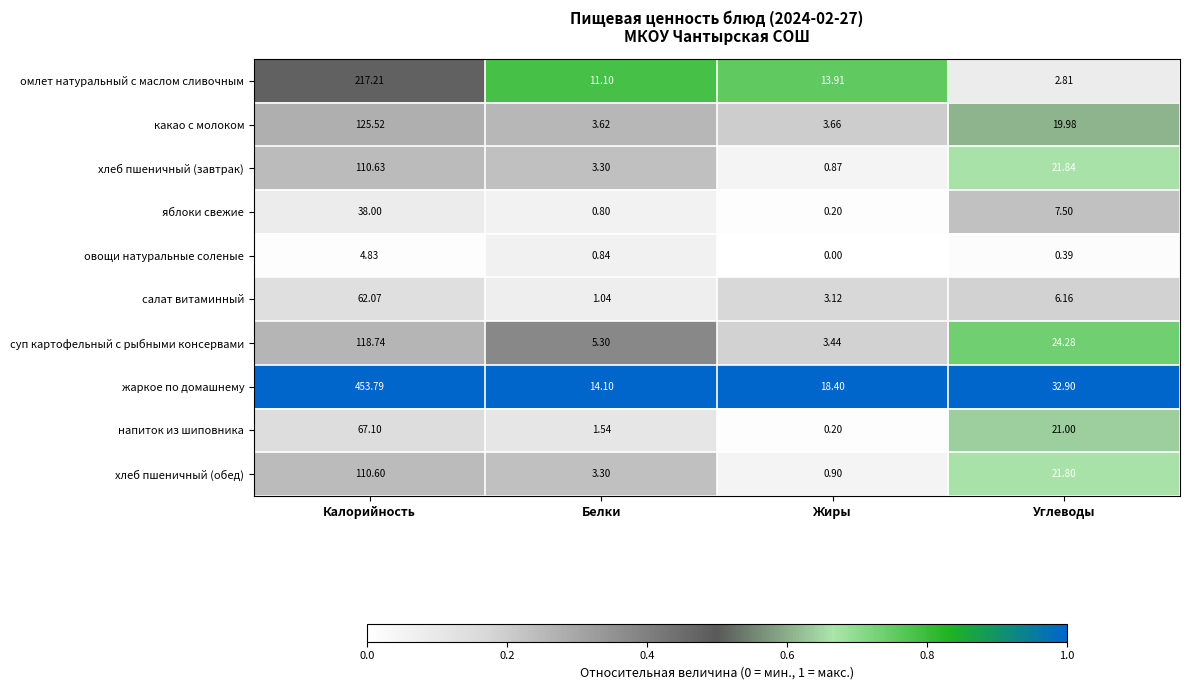

Is the value of омлет натуральный с маслом сливочным at Углеводы greater than the value of напиток из шиповника at Белки?

Yes